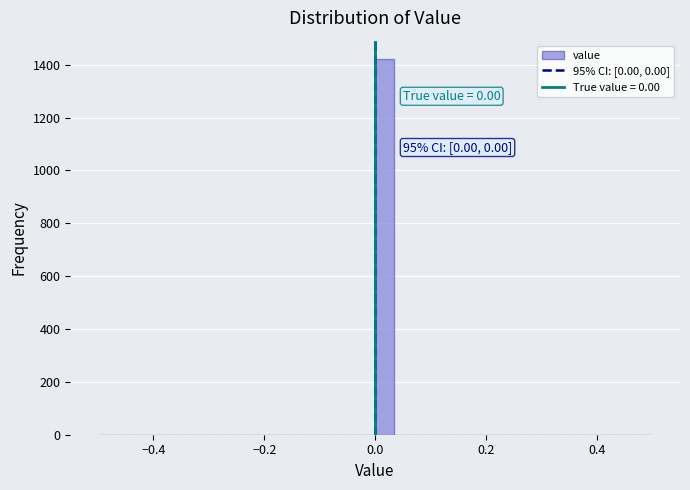

Around what value on the x-axis is the tallest bar? Give the approximate position of its centre, as read against the axis.

0.02